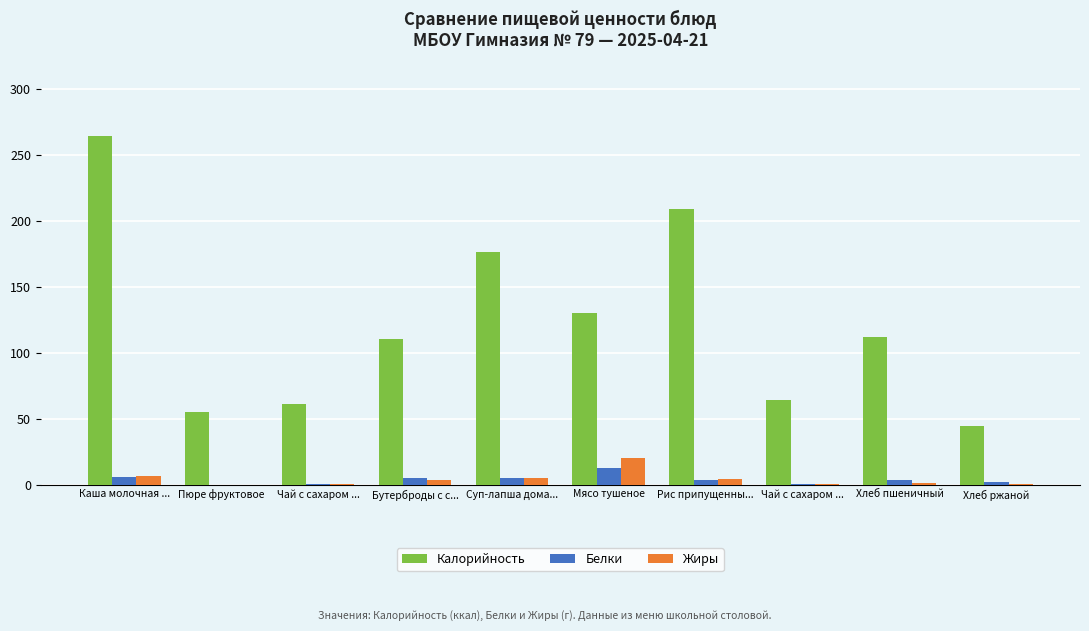

How many groups of bars are there?

10